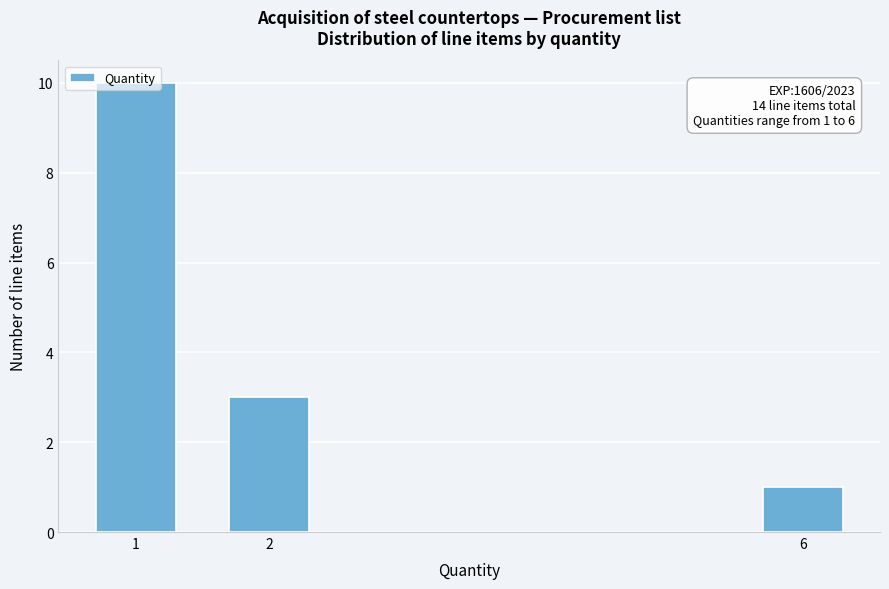

What is the average value?

5